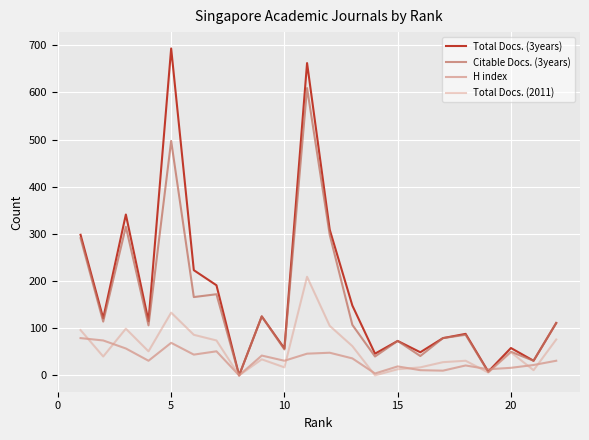

How many lines are shown in the chart?

4